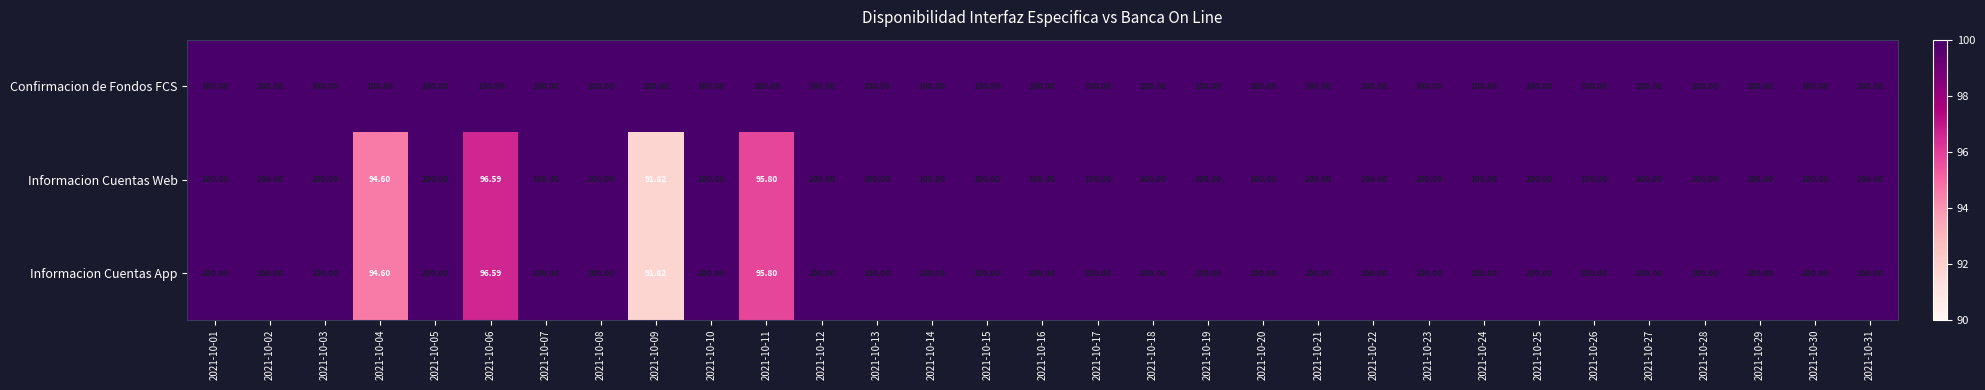

Which category has the lowest value across all series?

2021-10-09